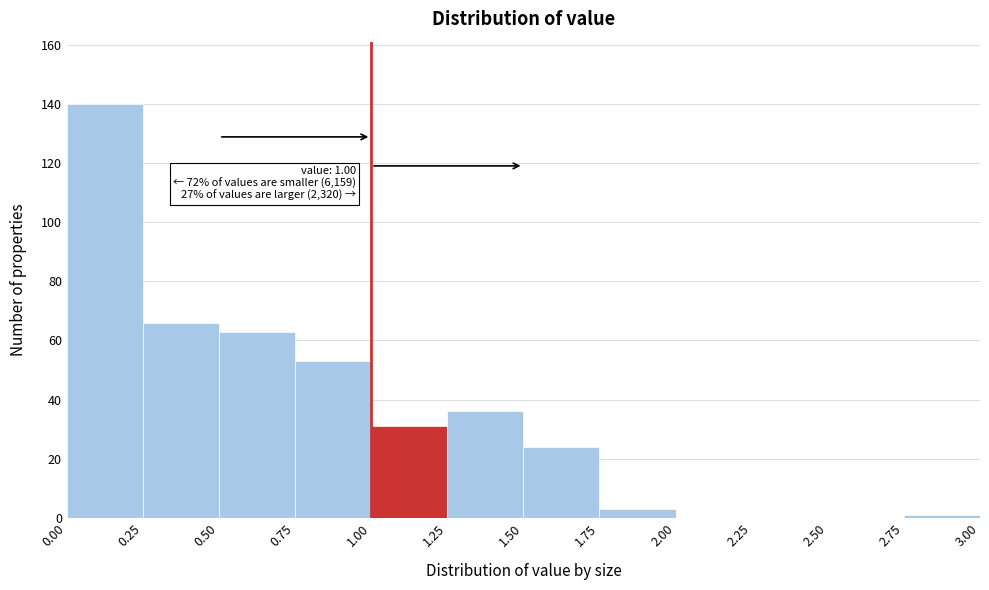

Which range on the x-axis has the tallest bar?

0.00 to 0.25